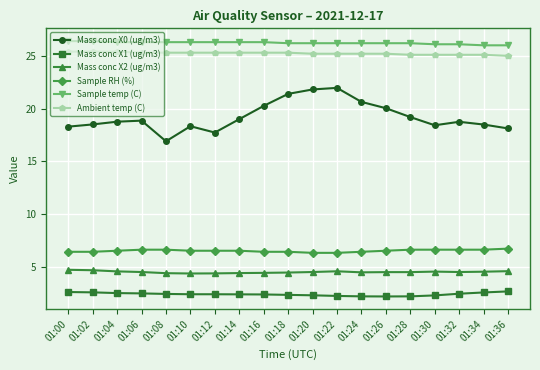

What is the value of the Mass conc X1 (ug/m3) point at the 4th from the left?

2.5